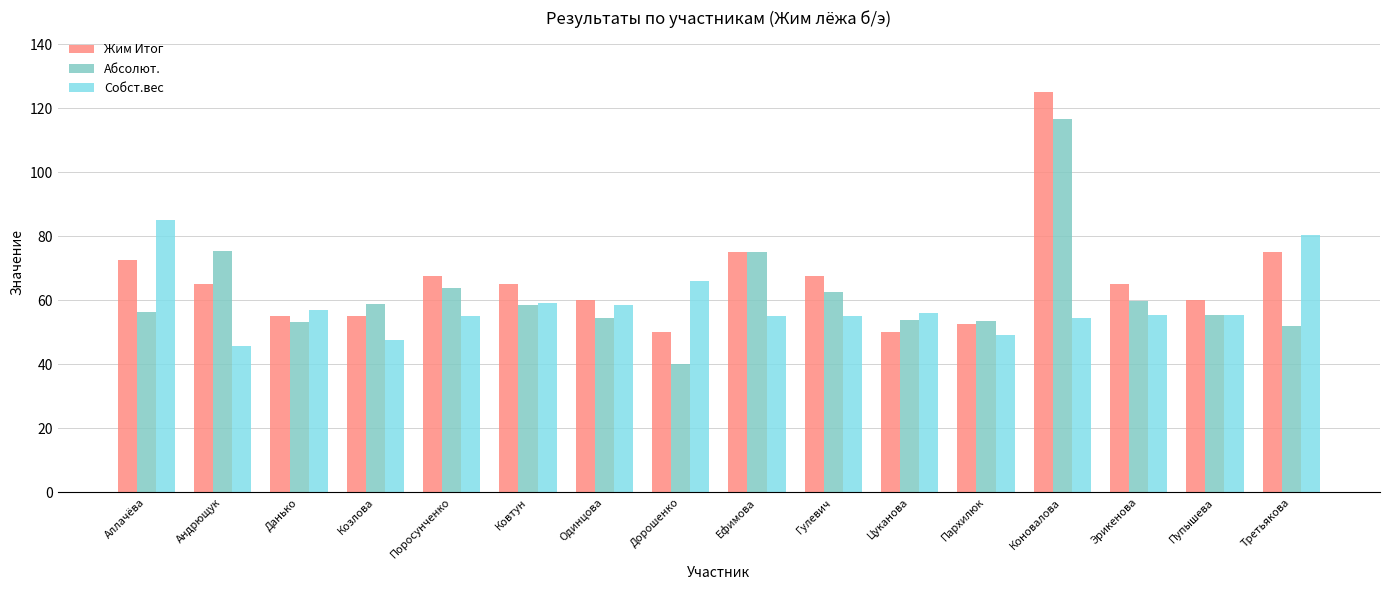

Which label corresponds to the smallest value in the chart?

Дорошенко